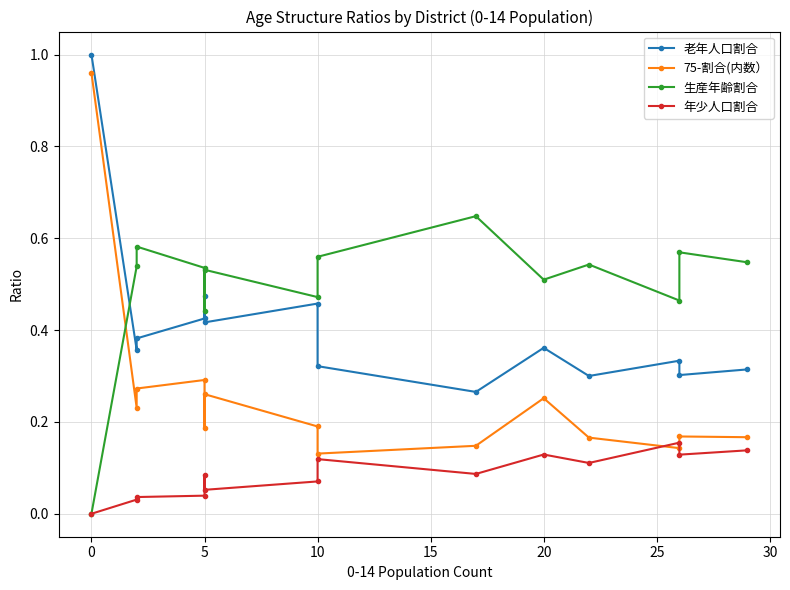

What is the label of the 12th point from the right?

5